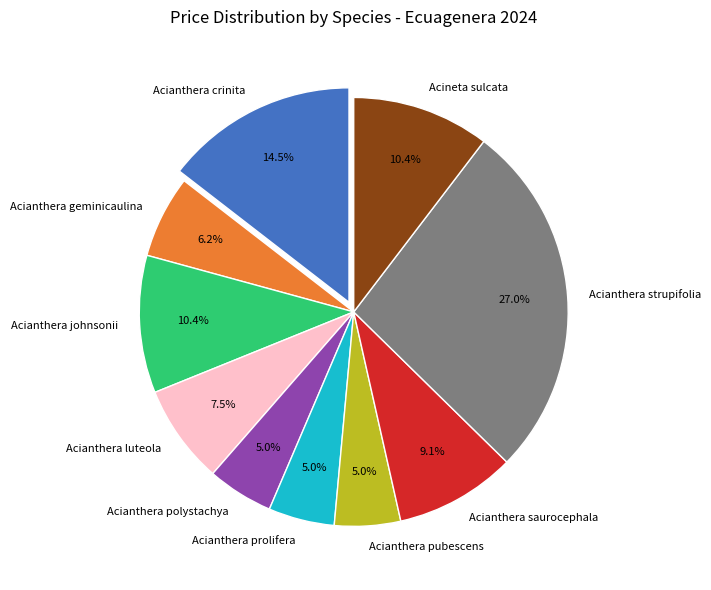

Which has a higher value, Acianthera strupifolia or Acianthera geminicaulina?

Acianthera strupifolia